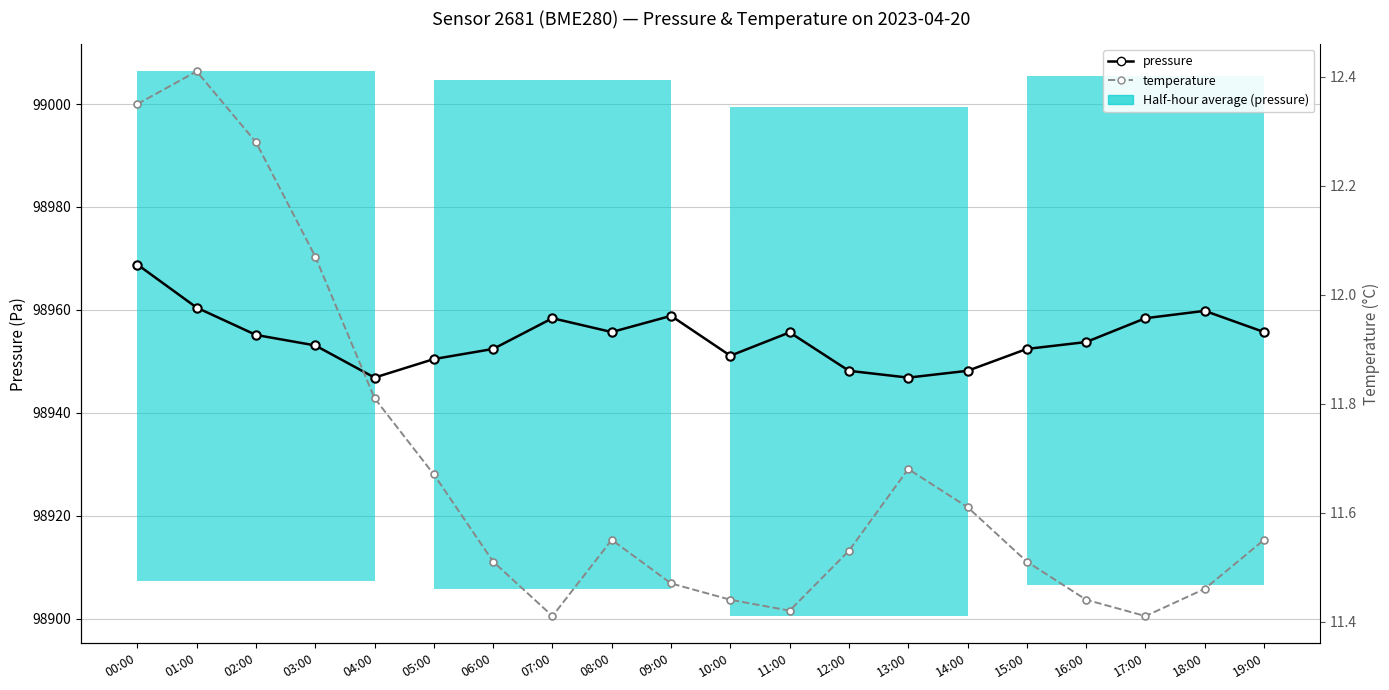

What is the difference between the maximum and minimum values in the pressure series?

22.0